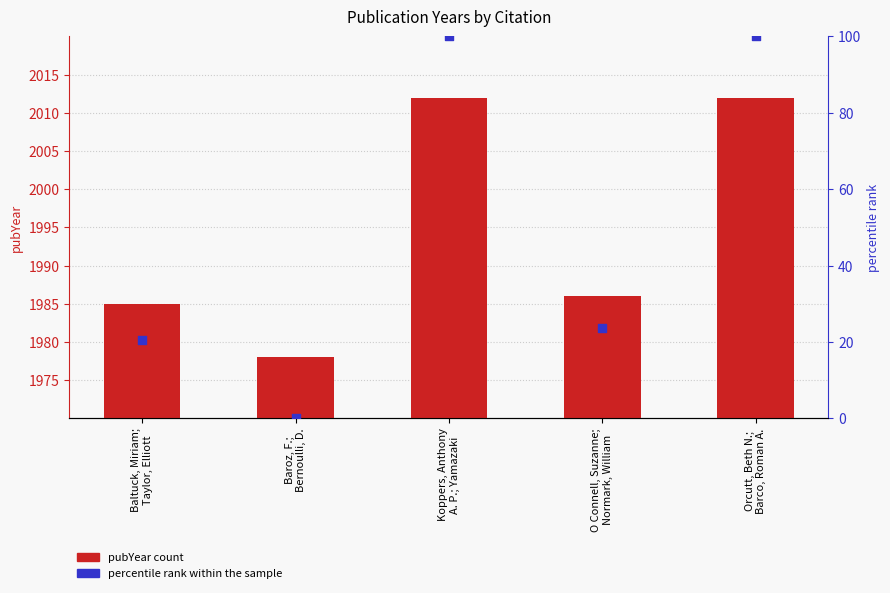

At which category is the sum across all series the highest?

Koppers, Anthony
A. P.; Yamazaki